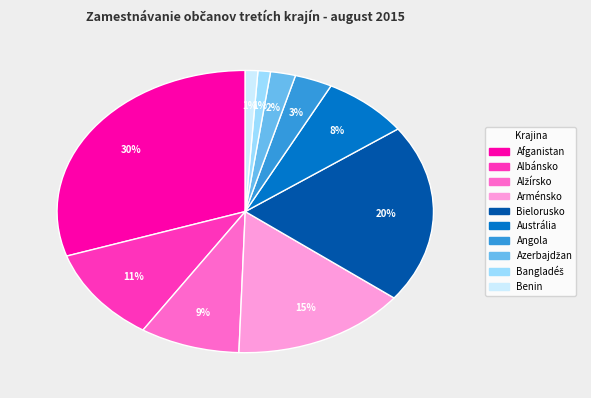

To the nearest percent, what is the difference between the Afganistan and Arménsko slice percentages?

15%